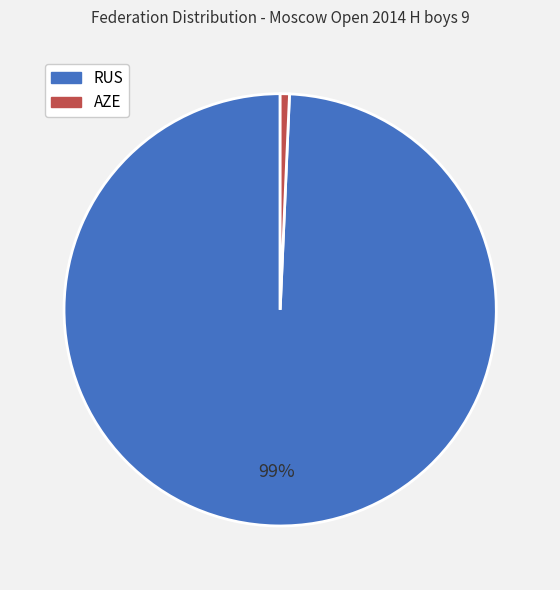

Rank the categories by value from highest to lowest.

RUS, AZE